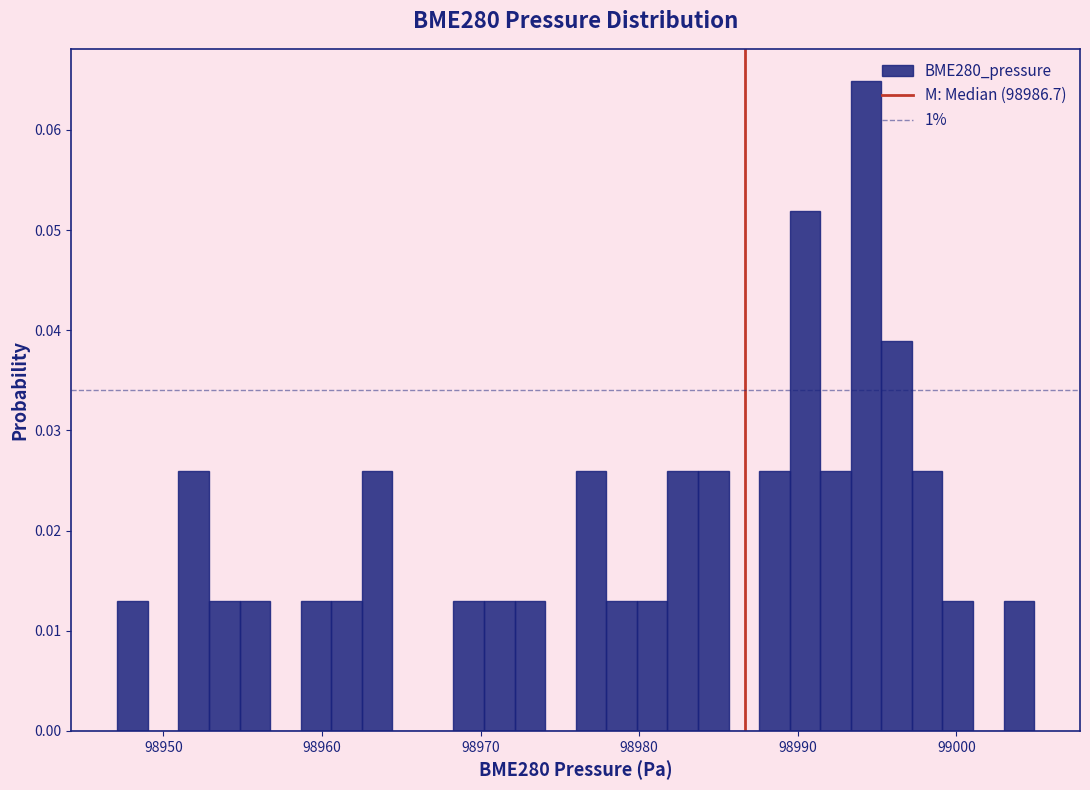

Around what value on the x-axis is the tallest bar? Give the approximate position of its centre, as read against the axis.

98994